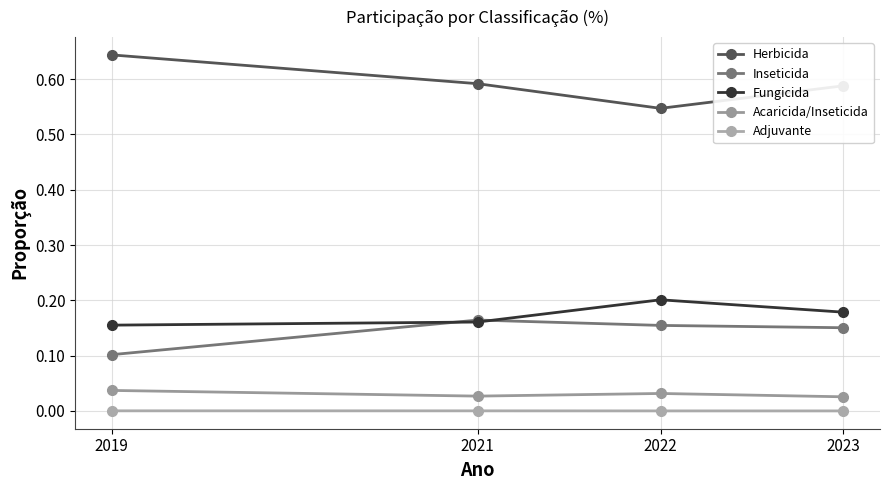

What is the difference between the maximum and minimum values in the Herbicida series?

0.1